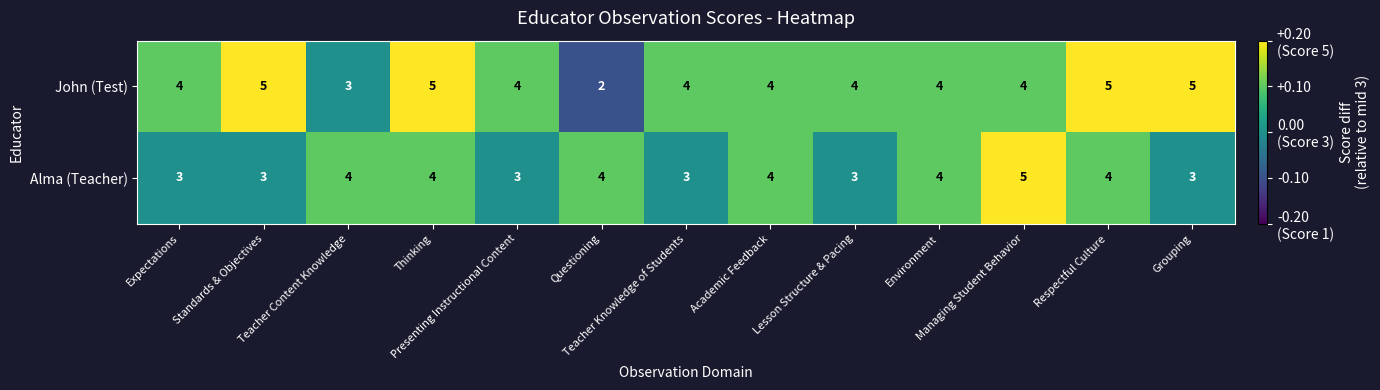

Rank the series by their average value, from lowest to highest.

Alma (Teacher), John (Test)